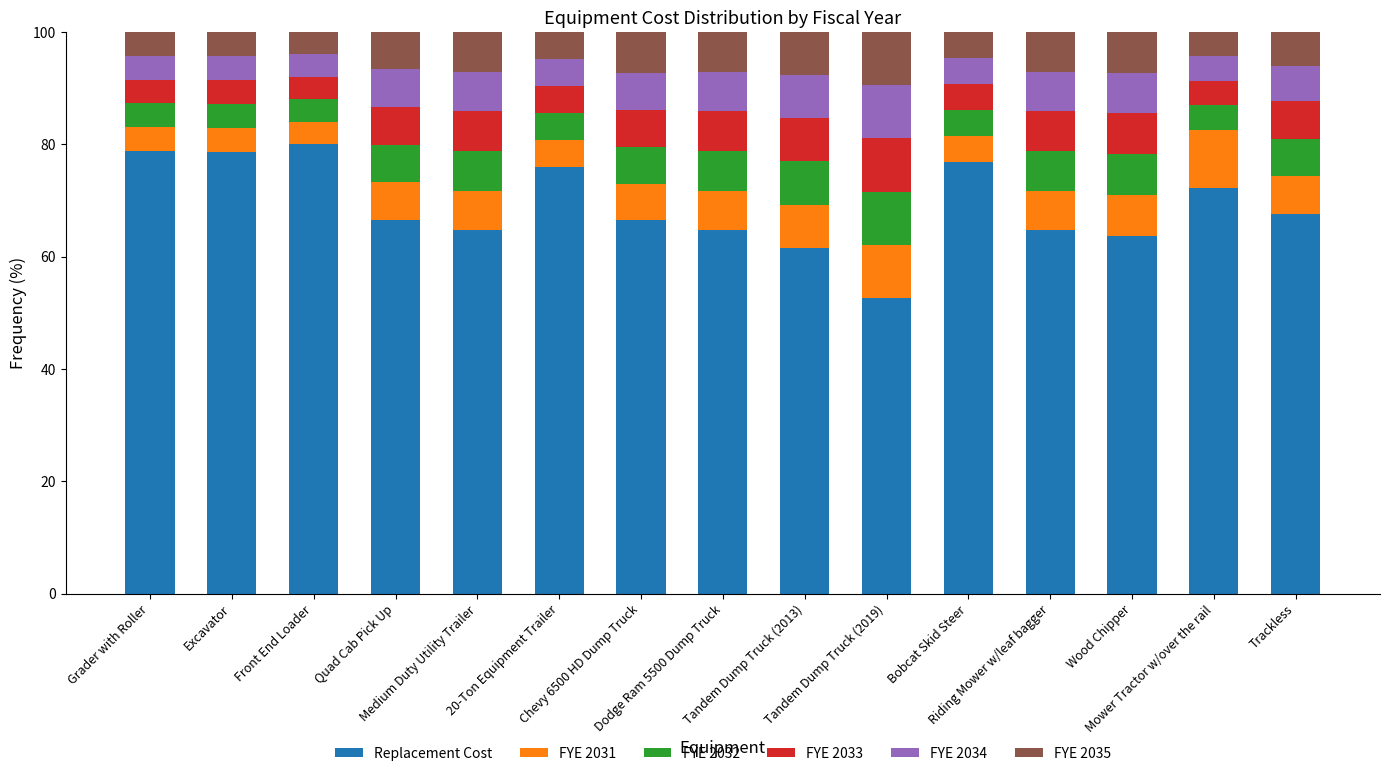

What is the difference between the second highest and minimum values in the Replacement Cost series?

26.2